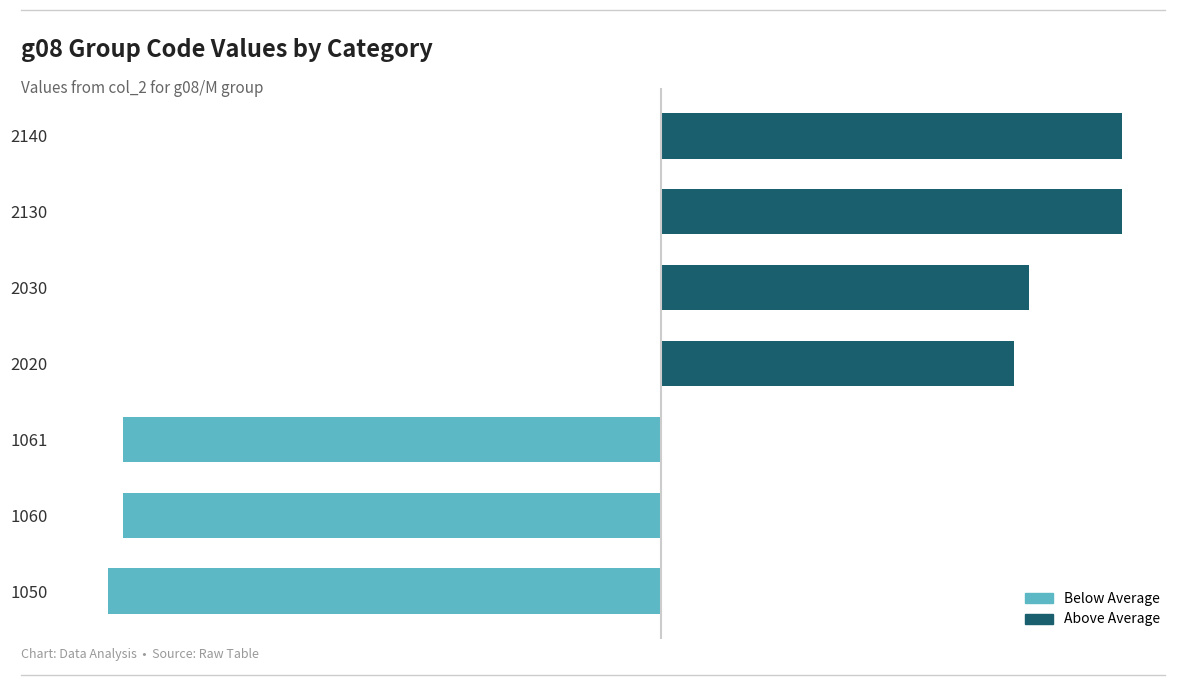

Reading left to right, list all the values displayed in this chart.

1050=-36	1060=-35	1061=-35	2020=23	2030=24	2130=30	2140=30